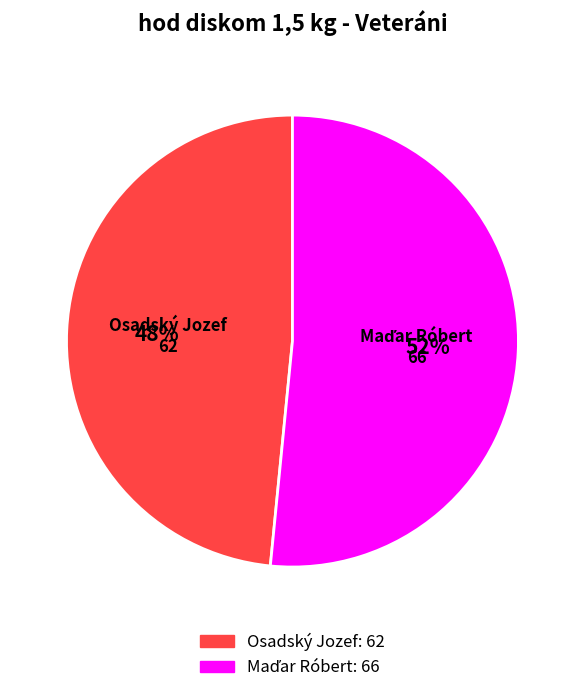

Does Osadský Jozef account for over 50% of the chart?

No